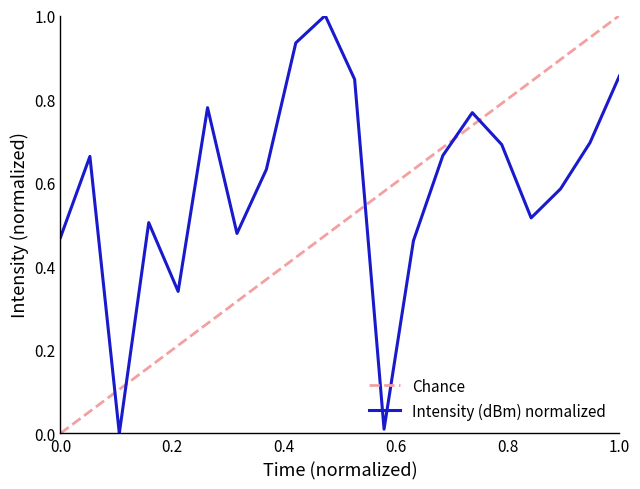

Rank the series by their average value, from highest to lowest.

Intensity (dBm) normalized, Chance